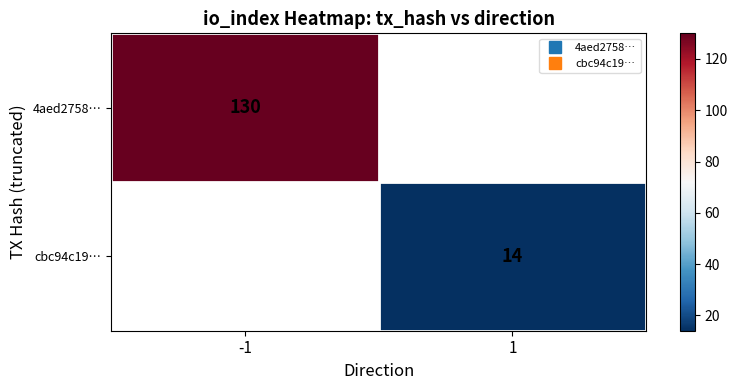

What value does the cbc94c19… series have at 1?

14.0